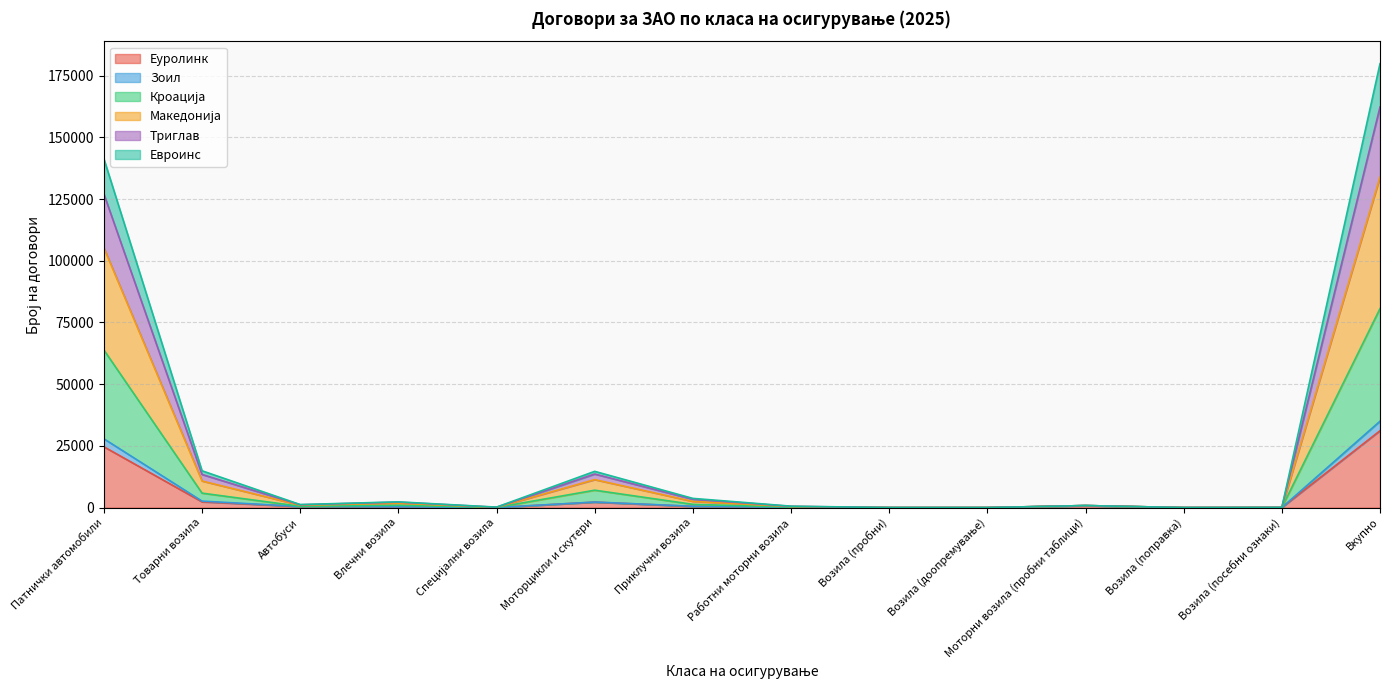

At which category is the sum across all series the highest?

Вкупно